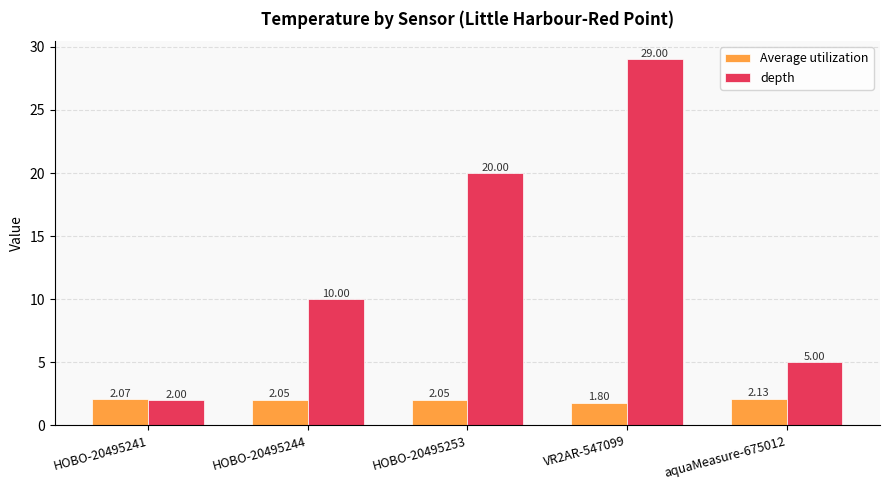

Between HOBO-20495241 and HOBO-20495244, which series saw the biggest shift?

depth